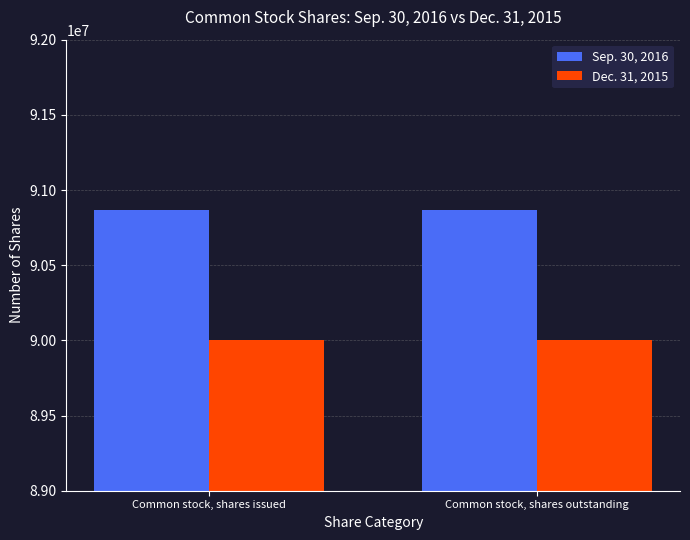

What is the smallest value displayed?

90000000